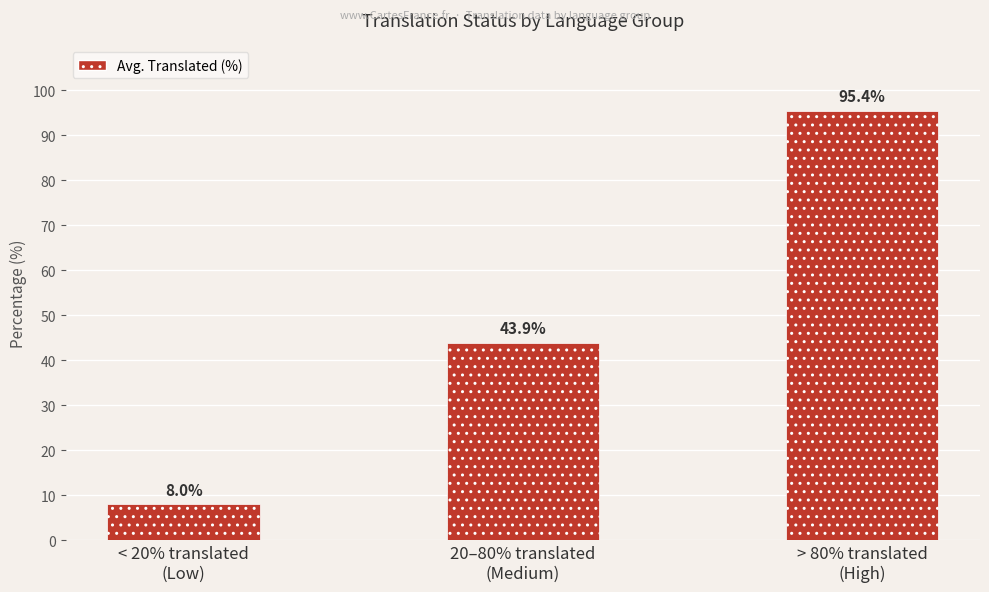

Which has a higher value, > 80% translated
(High) or 20–80% translated
(Medium)?

> 80% translated
(High)